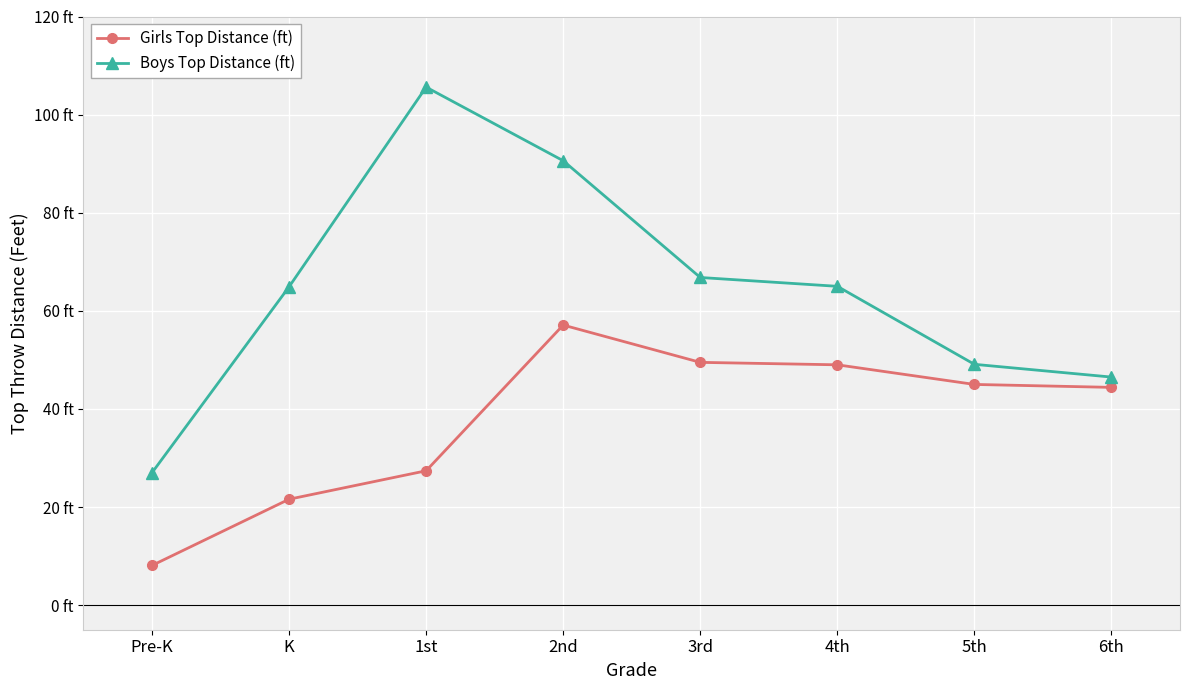

What are all the series names shown in the legend?

Girls Top Distance (ft), Boys Top Distance (ft)